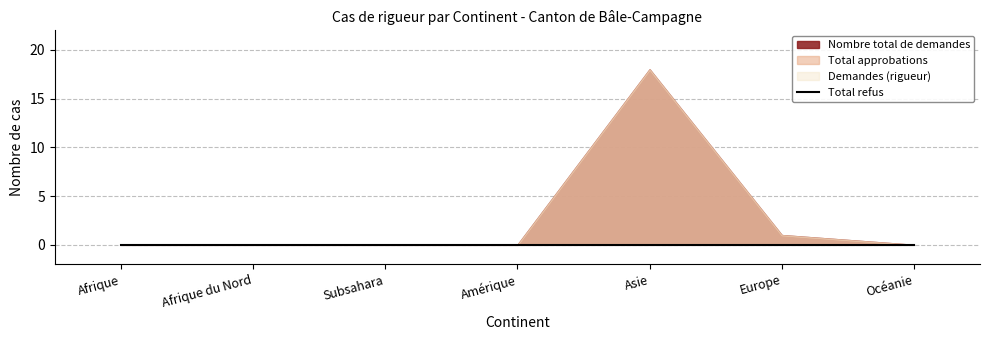

Which category has the lowest value across all series?

Afrique